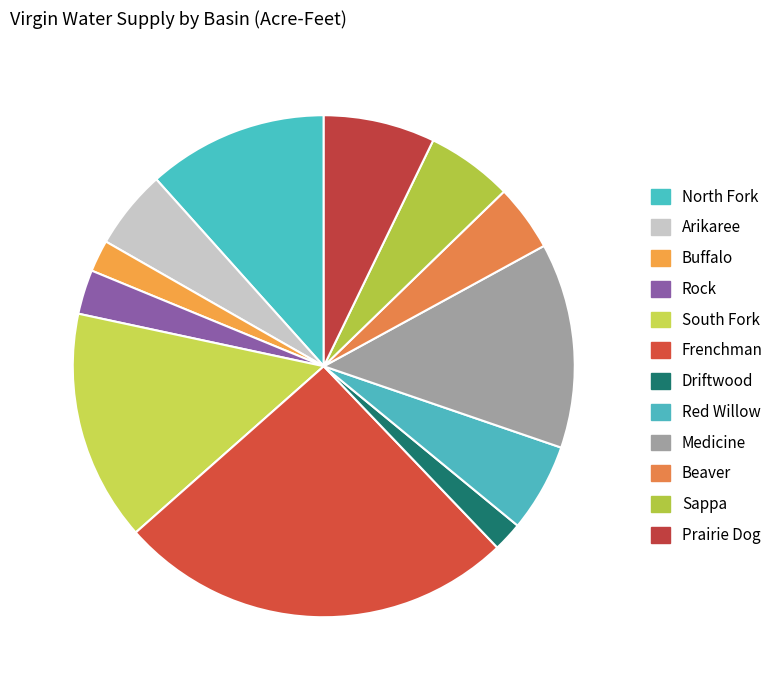

Which slice is the largest?

Frenchman